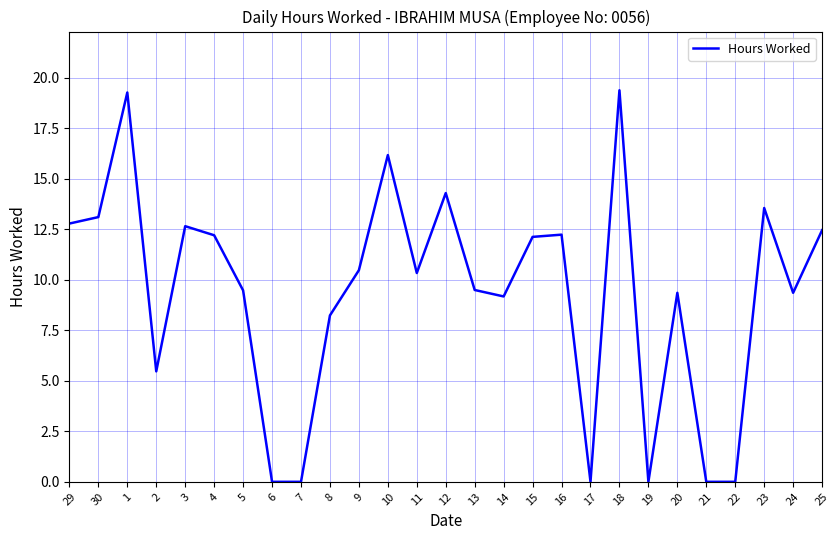

Is it true that the value at 9 is 16.7?

False